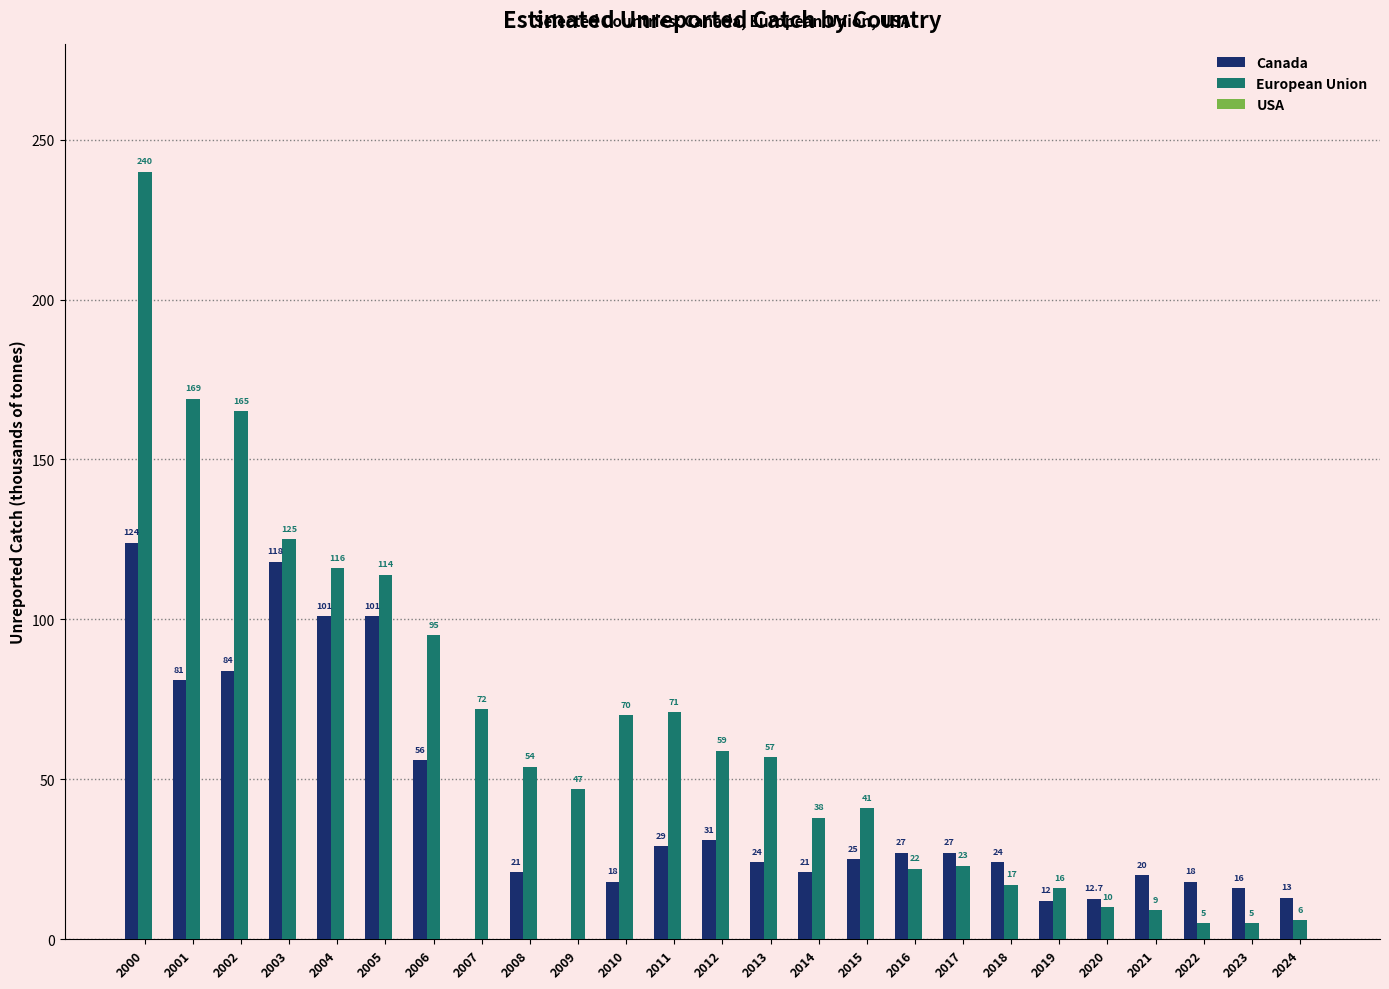

What is the average value of the European Union series?

65.8